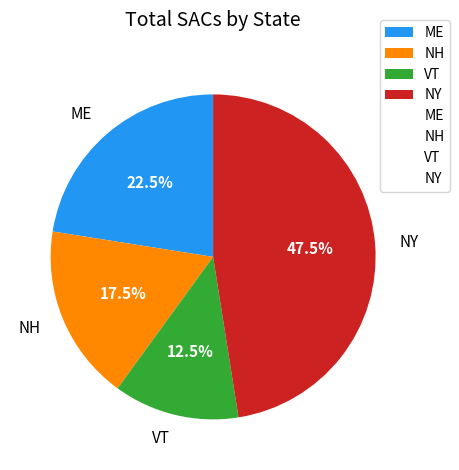

Rank the categories by value from highest to lowest.

NY, ME, NH, VT